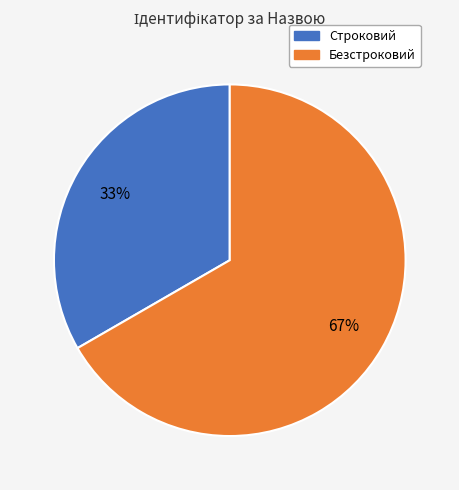

Combined, do Безстроковий and Строковий account for over 50%?

Yes